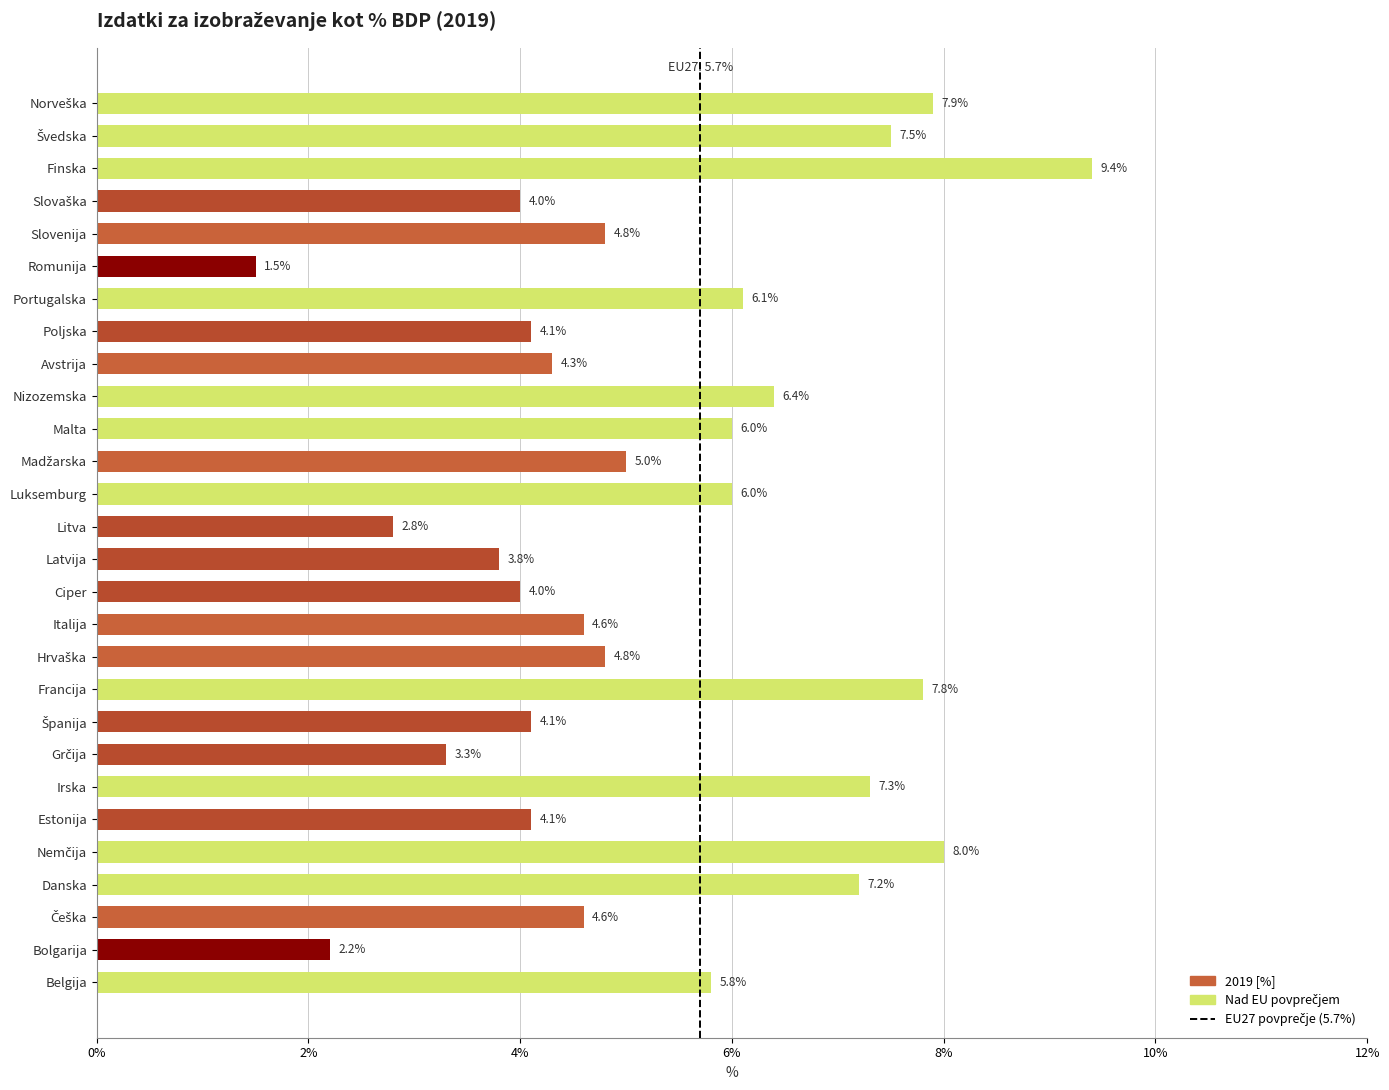

Reading bottom to top, extract all data points from this chart.

5.8	2.2	4.6	7.2	8.0	4.1	7.3	3.3	4.1	7.8	4.8	4.6	4.0	3.8	2.8	6.0	5.0	6.0	6.4	4.3	4.1	6.1	1.5	4.8	4.0	9.4	7.5	7.9